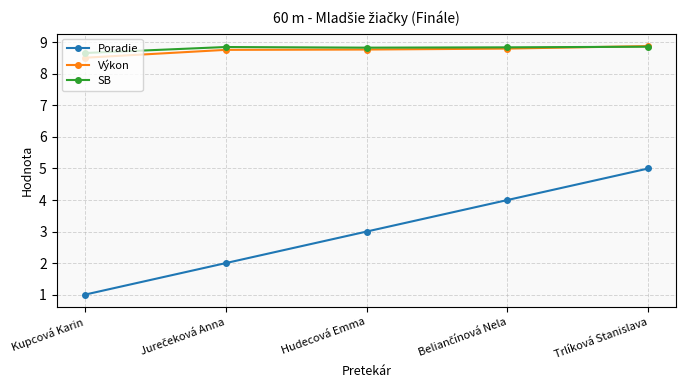

At how many categories does at least one series exceed 1?

5